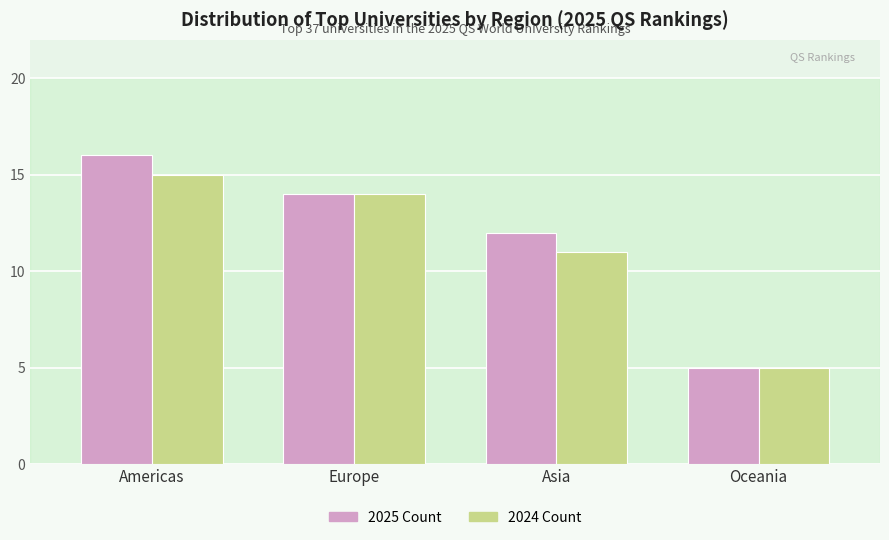

What is the minimum value shown in the chart?

5